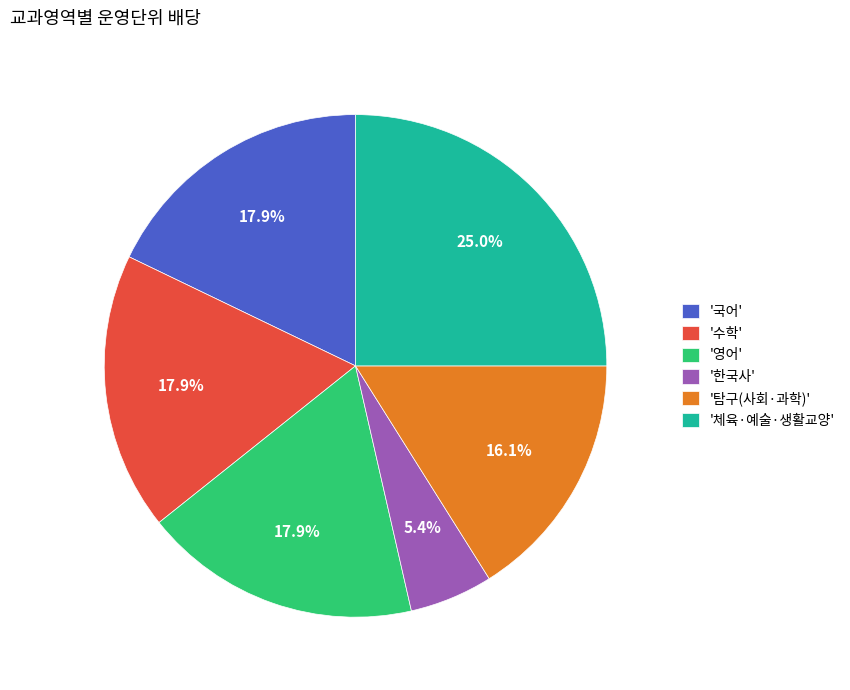

What percentage is NOT represented by '탐구(사회·과학)'?

83.9%